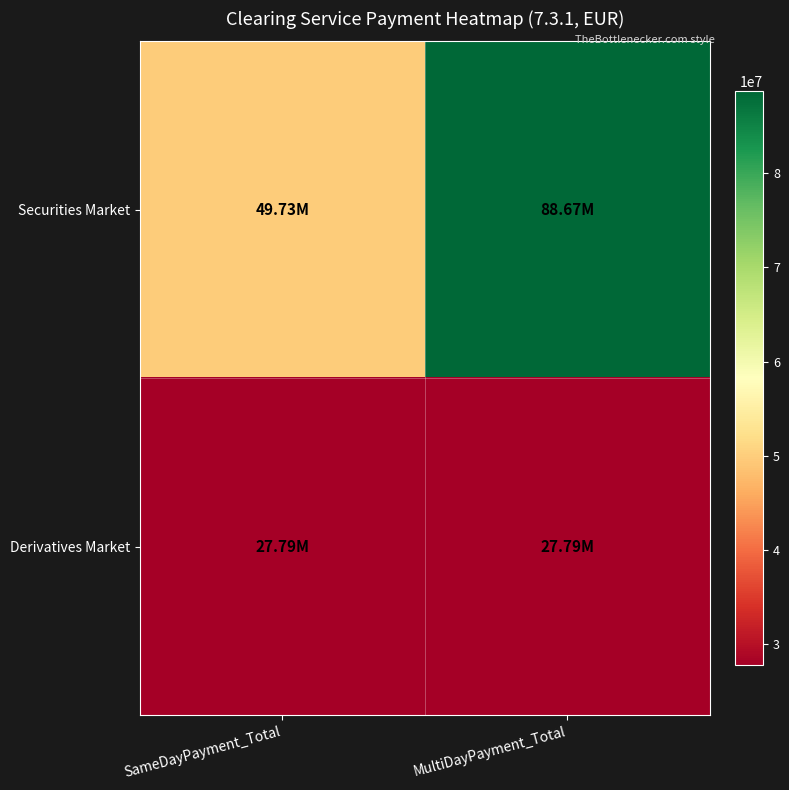

Reading left to right, list all the values displayed in this chart.

Securities Market: SameDayPayment_Total=49727328.1	MultiDayPayment_Total=88673167.1
Derivatives Market: SameDayPayment_Total=27787971.0	MultiDayPayment_Total=27787971.0